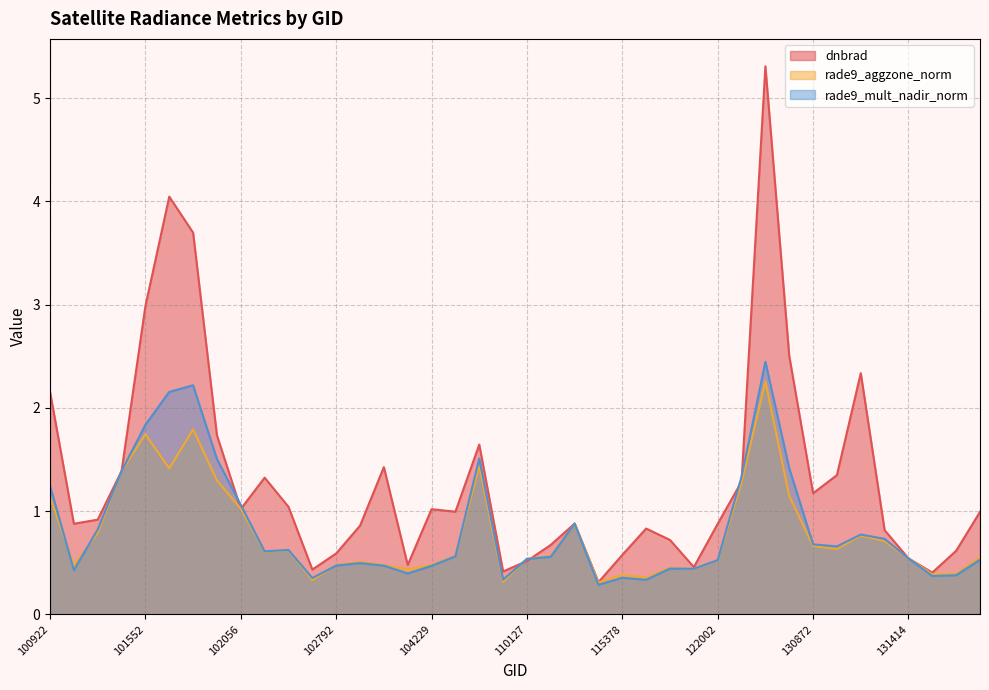

Between 115265 and 100930, which is larger?

100930